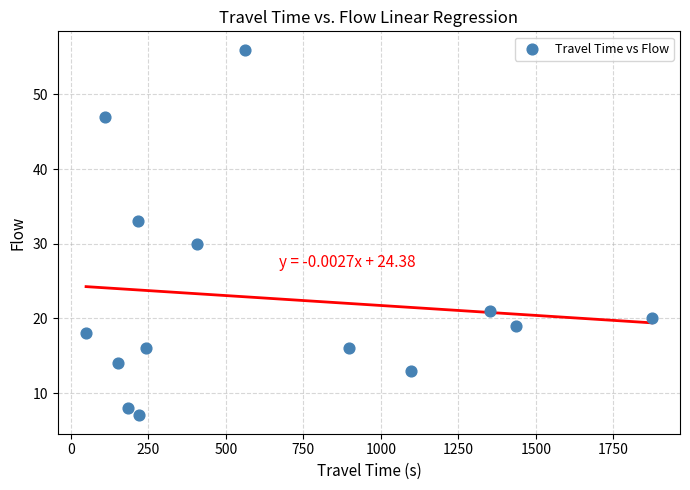

What is the range of Y values (max minus min)?

49